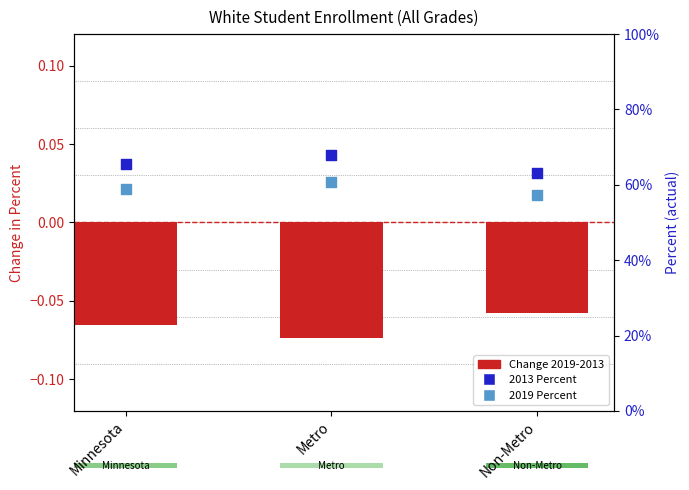

Which series has the largest Y range (max minus min)?

2013 Percent